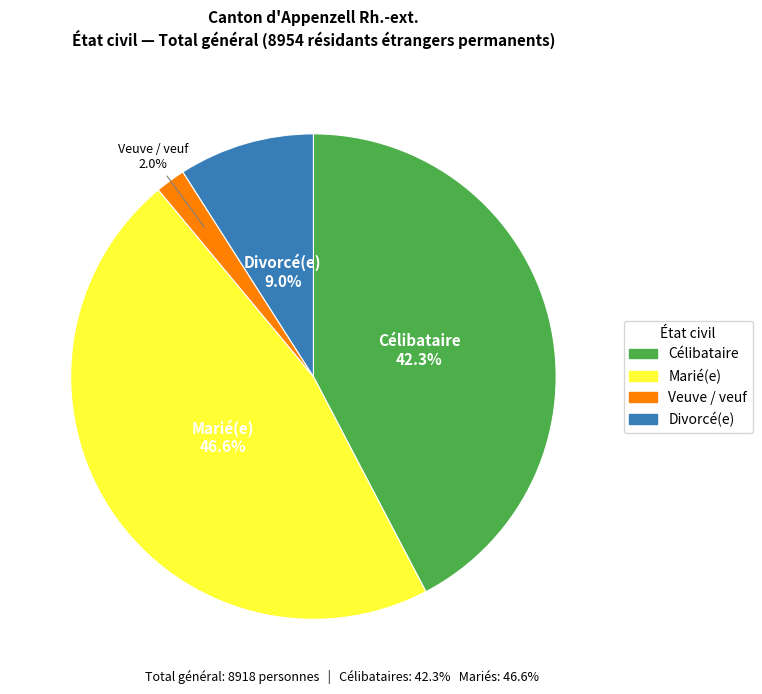

Does any single category account for the majority?

No